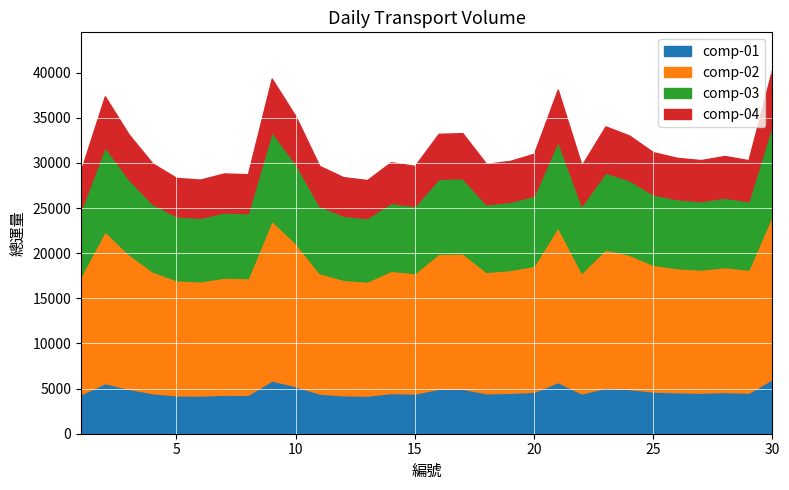

What is the sum of all values?

950613